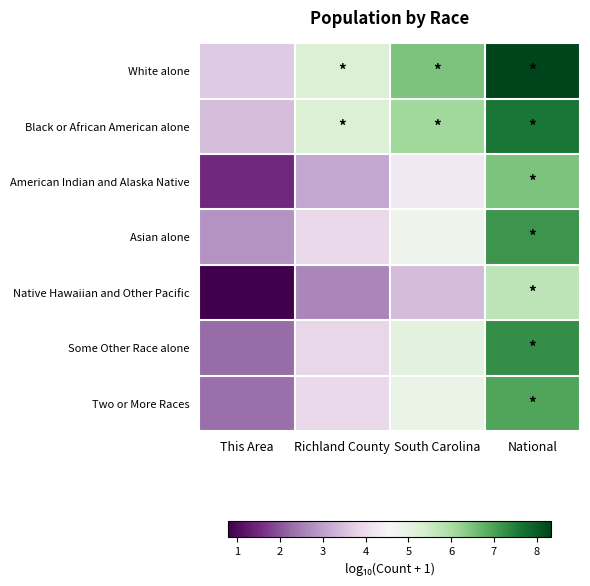

Rank the series by their maximum value, from highest to lowest.

White alone, Black or African American alone, Some Other Race alone, Asian alone, Two or More Races, American Indian and Alaska Native, Native Hawaiian and Other Pacific